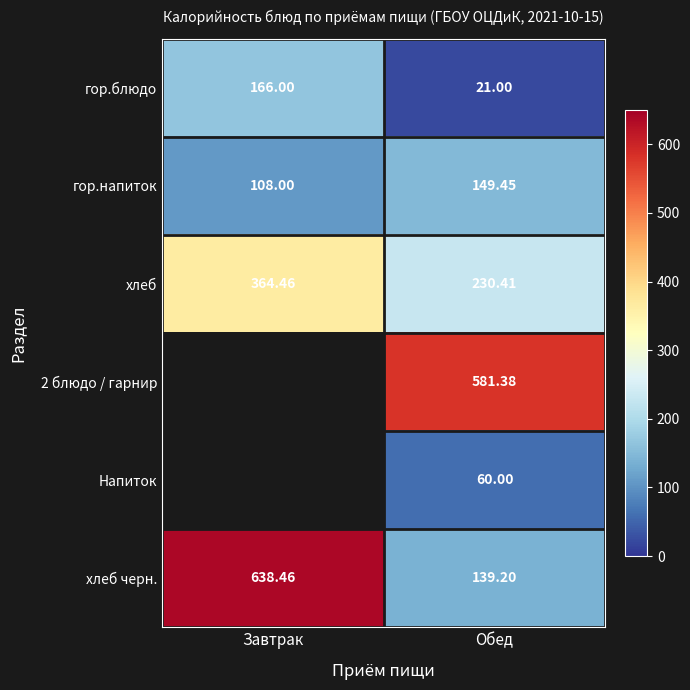

What is the difference between the highest and lowest values at Завтрак?

530.5